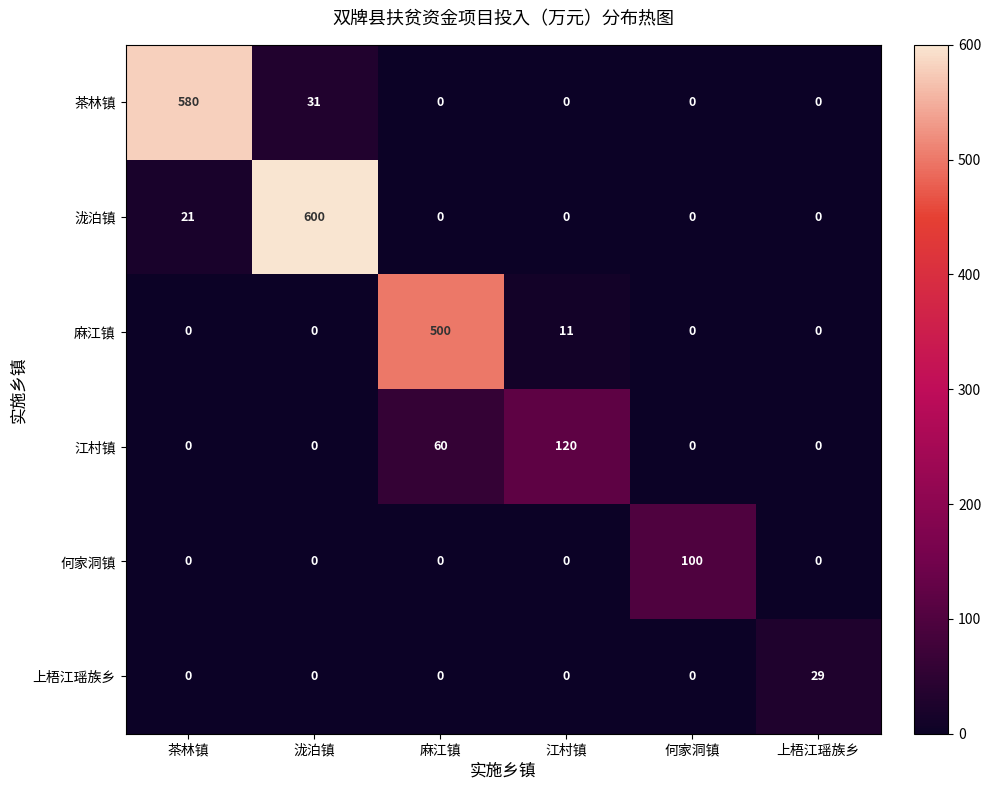

The 何家洞镇 series shows 100 at 何家洞镇. True or false?

True